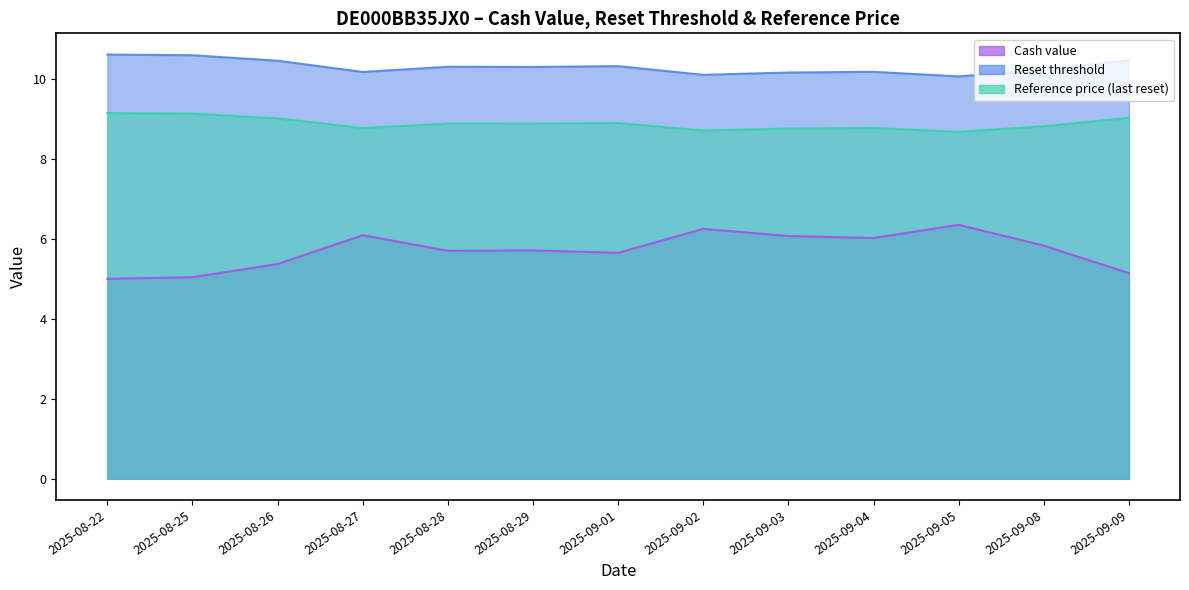

Which category has the lowest value in the Reset threshold series?

2025-09-05